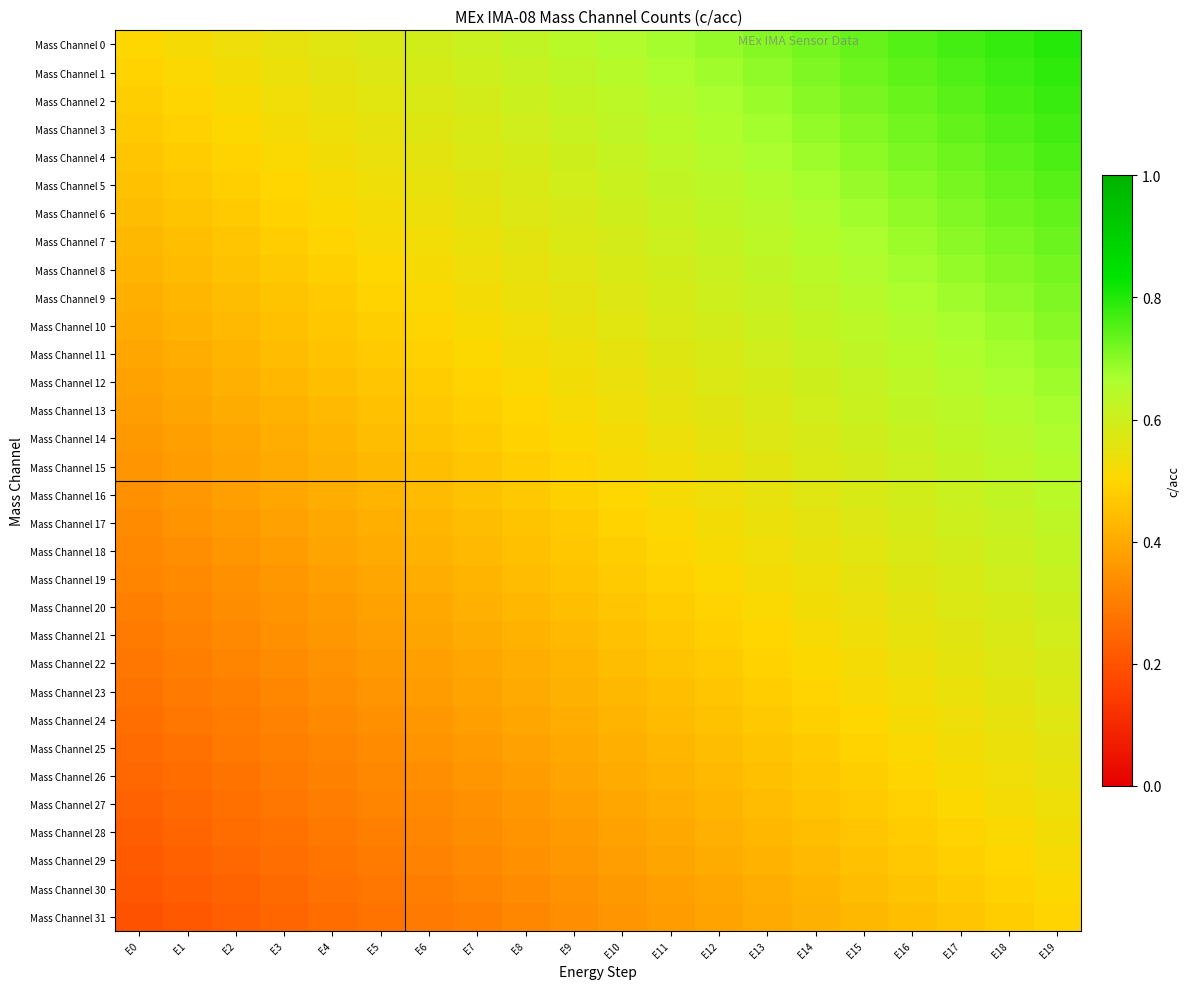

At which category is the sum across all series the highest?

E19